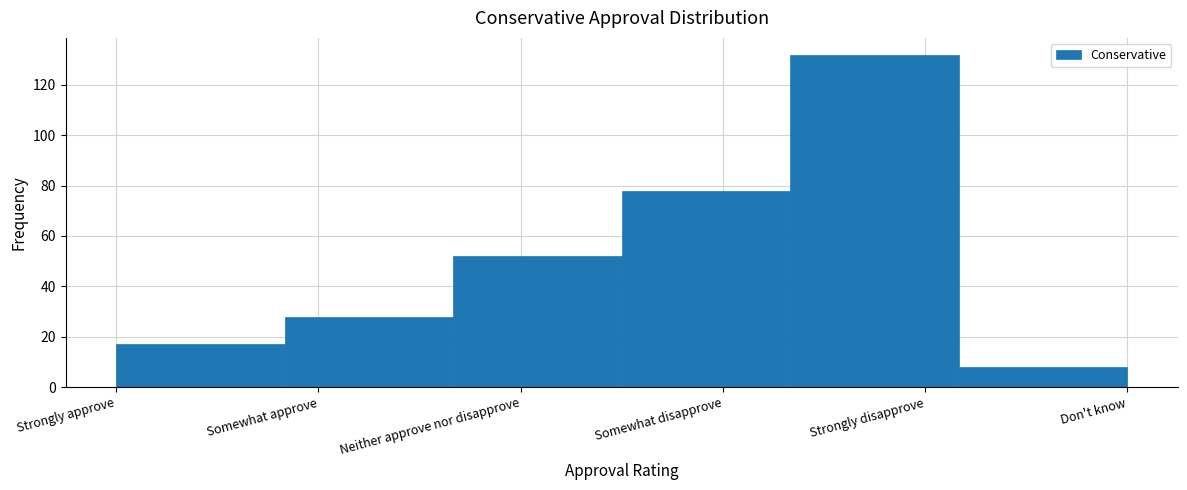

Reading left to right, extract all data points from this chart.

17	28	52	78	132	8